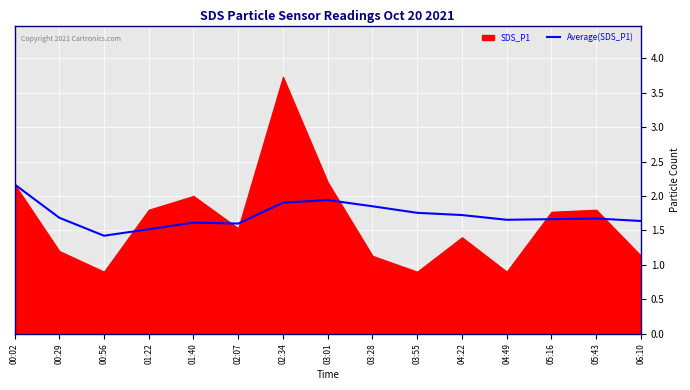

Where is the first local minimum?

00:56